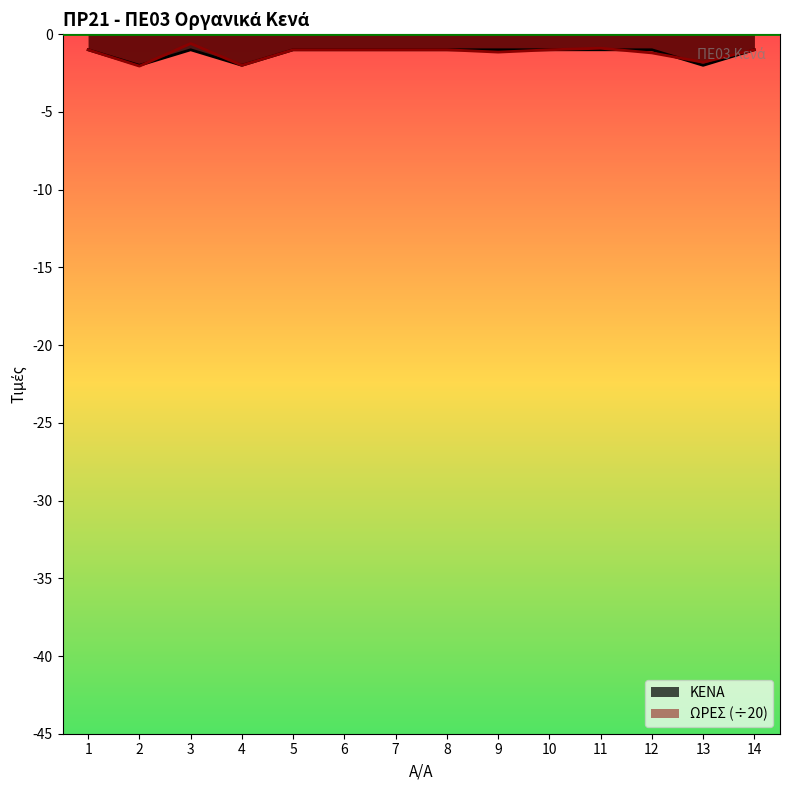

The value of ΩΡΕΣ at 6 is -1.7. True or false?

False